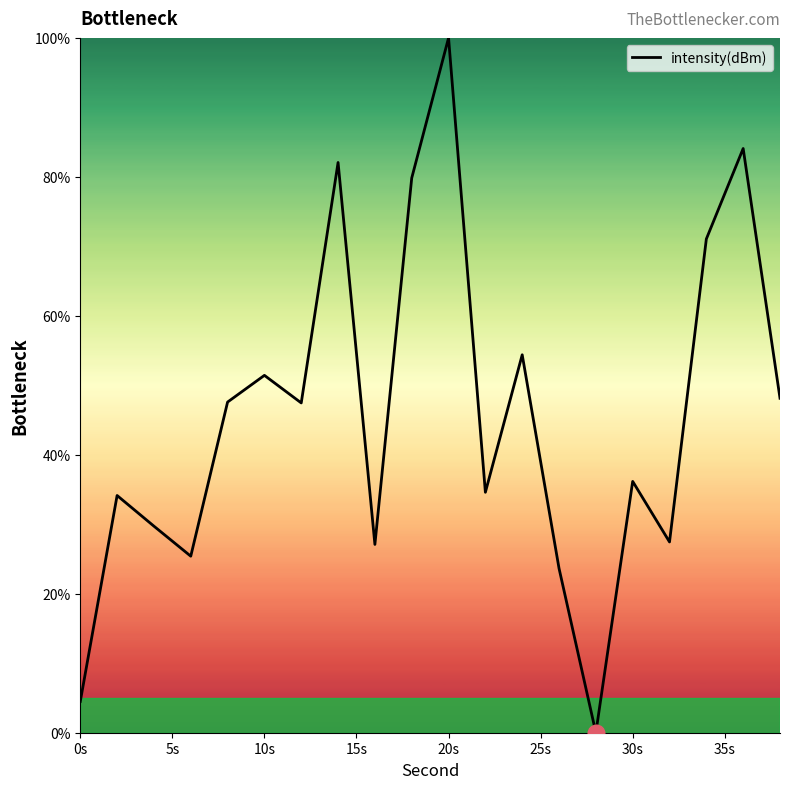

What is the difference between the maximum and minimum values?

100.0